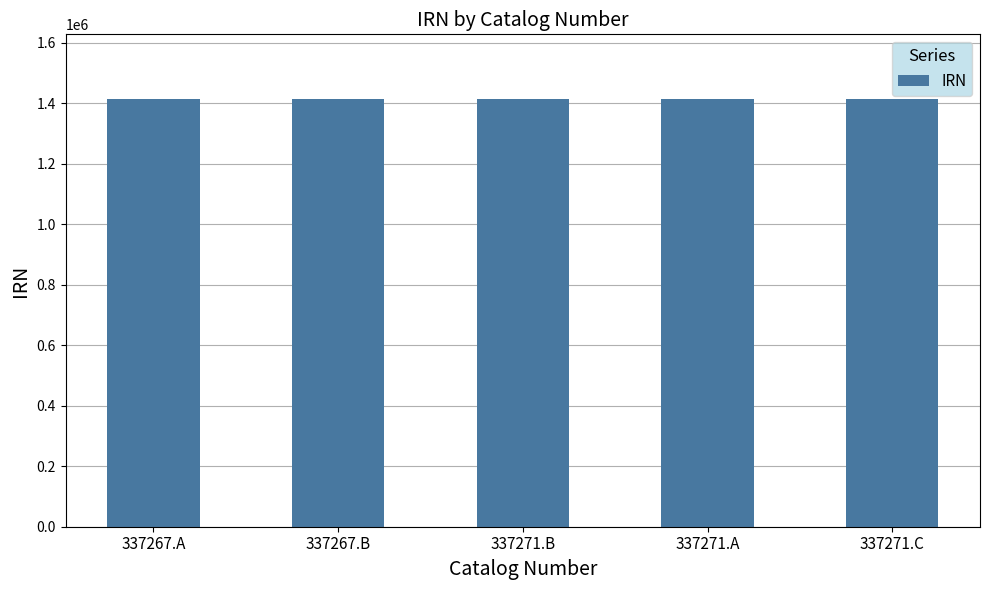

What is the label of the 5th bar from the left?

337271.C